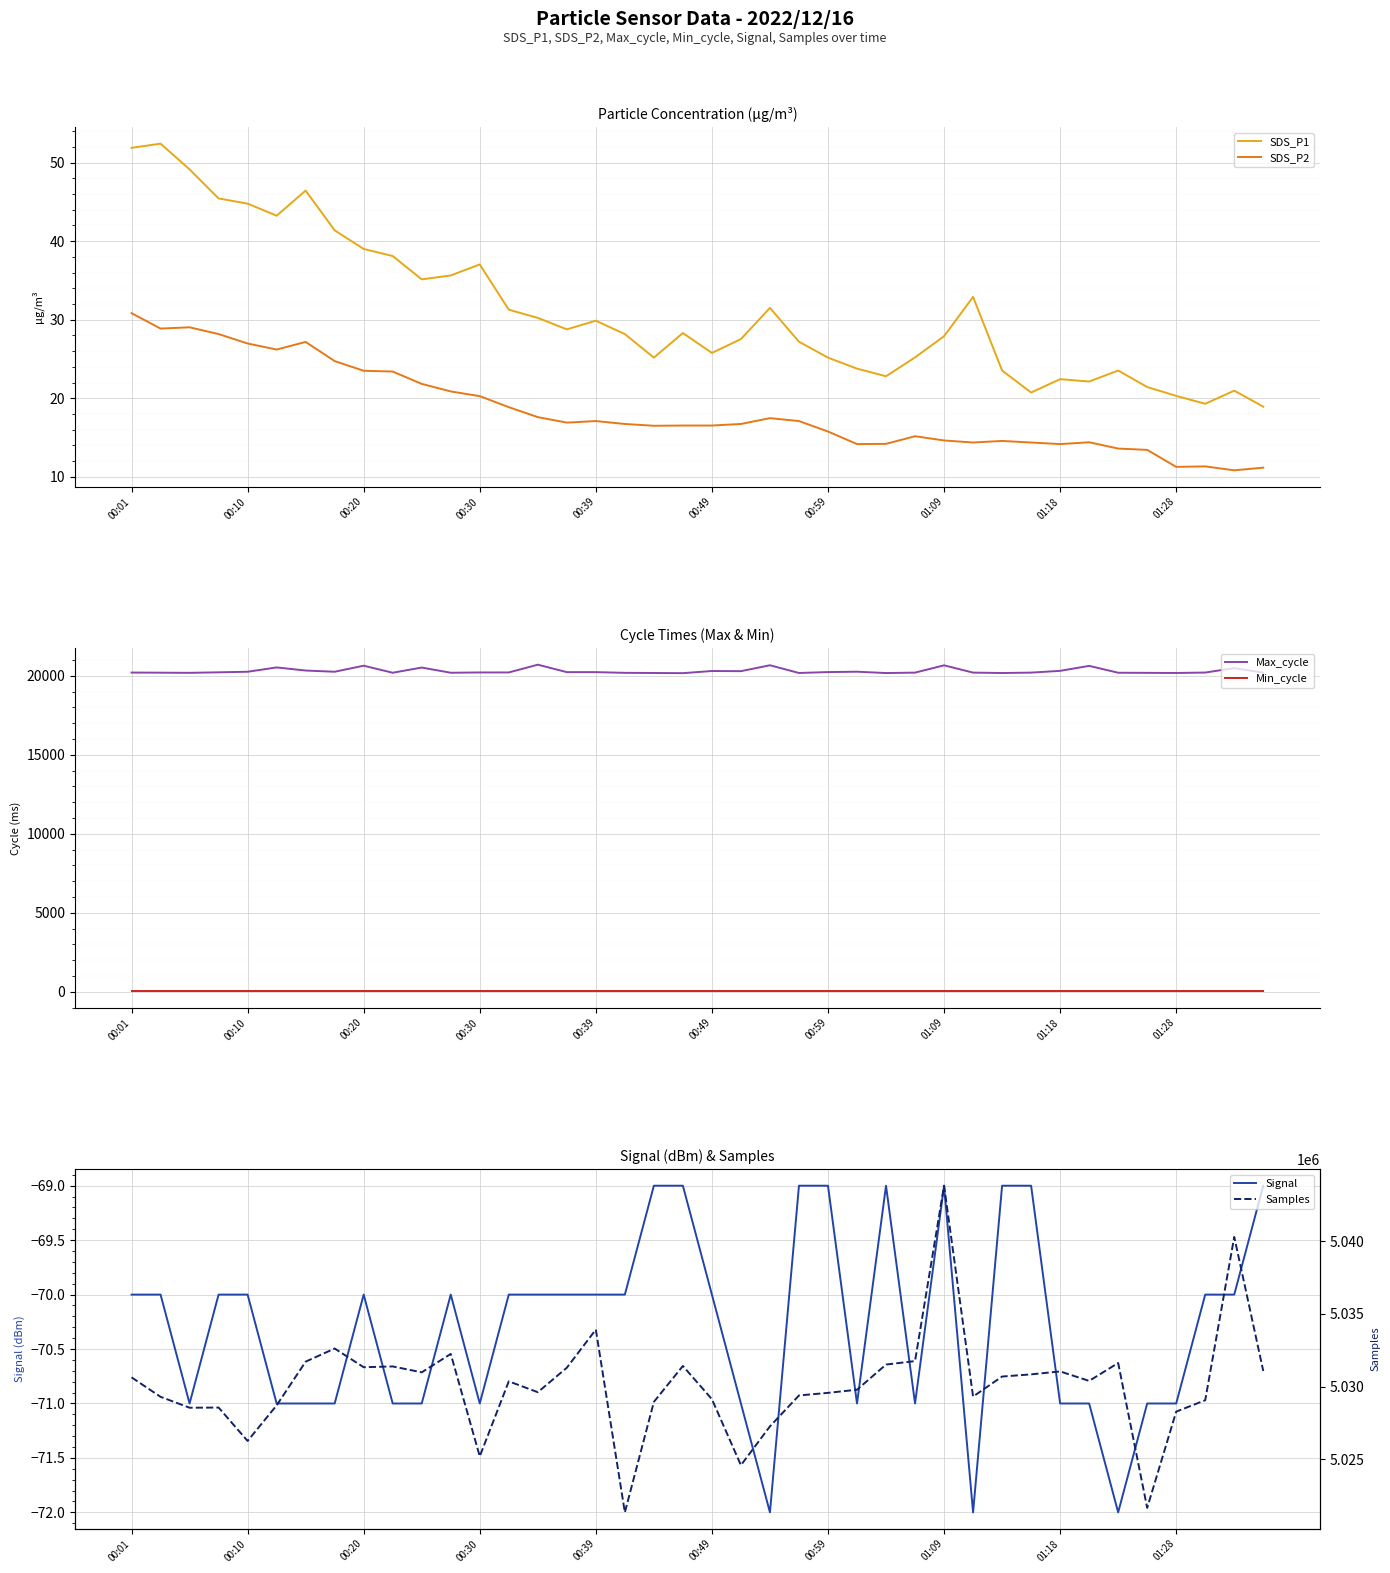

What is the approximate value of Min_cycle at 25?

28.0